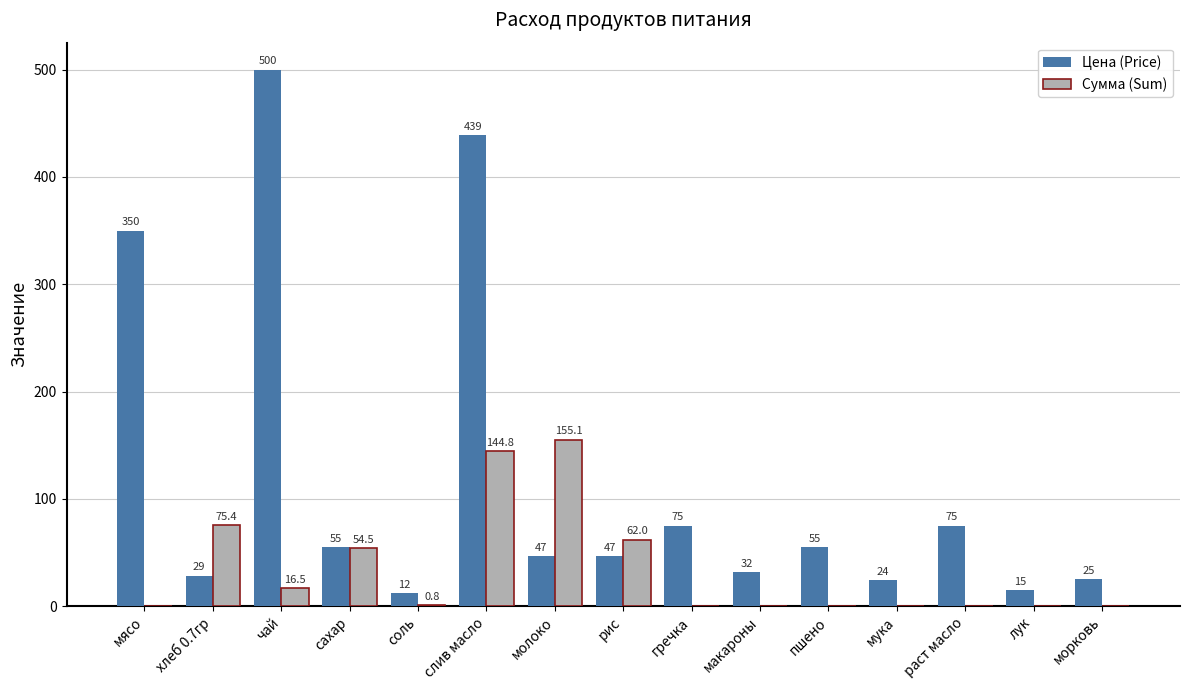

Which series has the largest total across all categories?

Цена (Price)